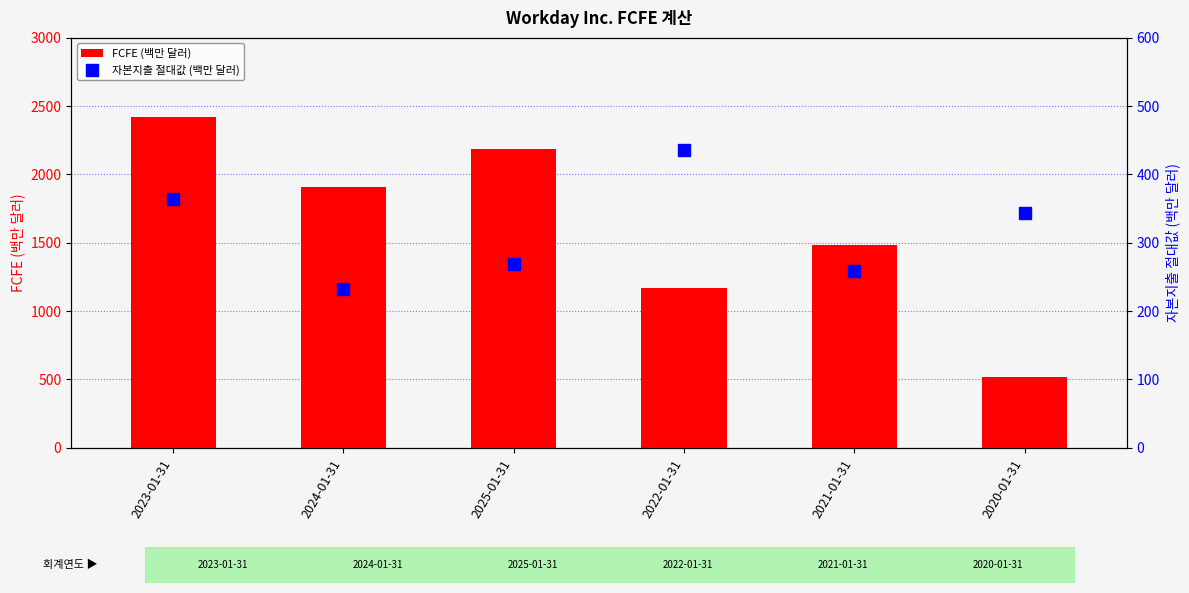

At which label does FCFE (백만 달러) first exceed 1907?

2023-01-31